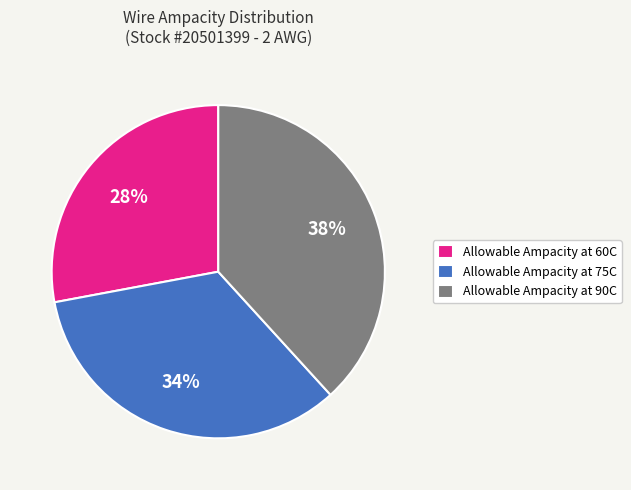

Does any single category account for the majority?

No